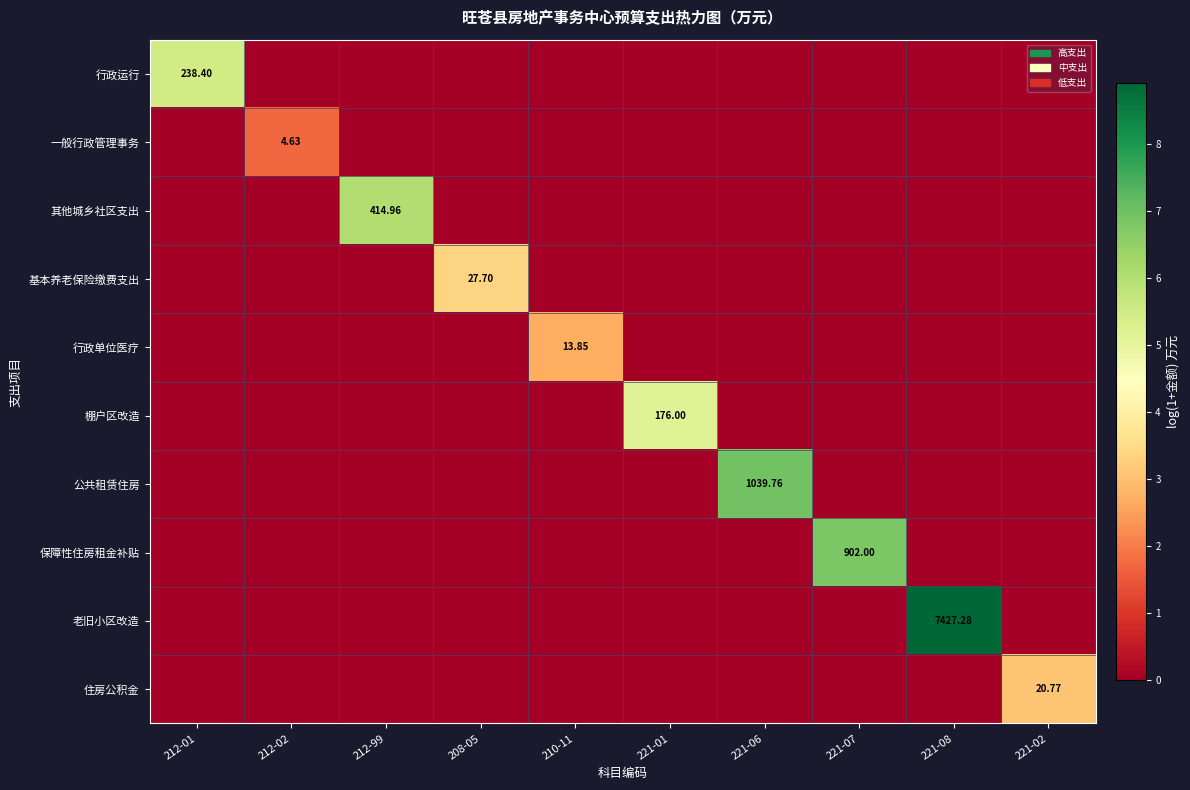

How many series are shown in this chart?

10